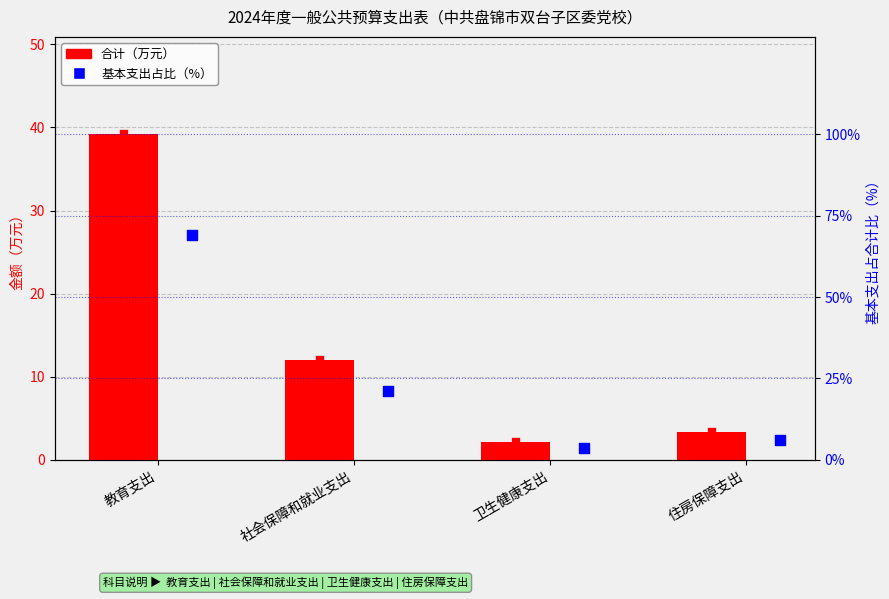

What are all the series names shown in the legend?

合计, 基本支出占比（%）